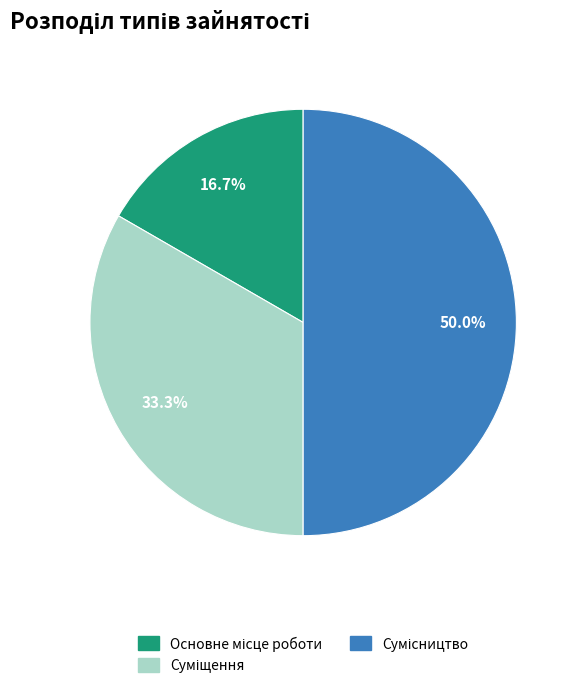

Approximately how many times larger is the value at Суміщення compared to Основне місце роботи?

2.0